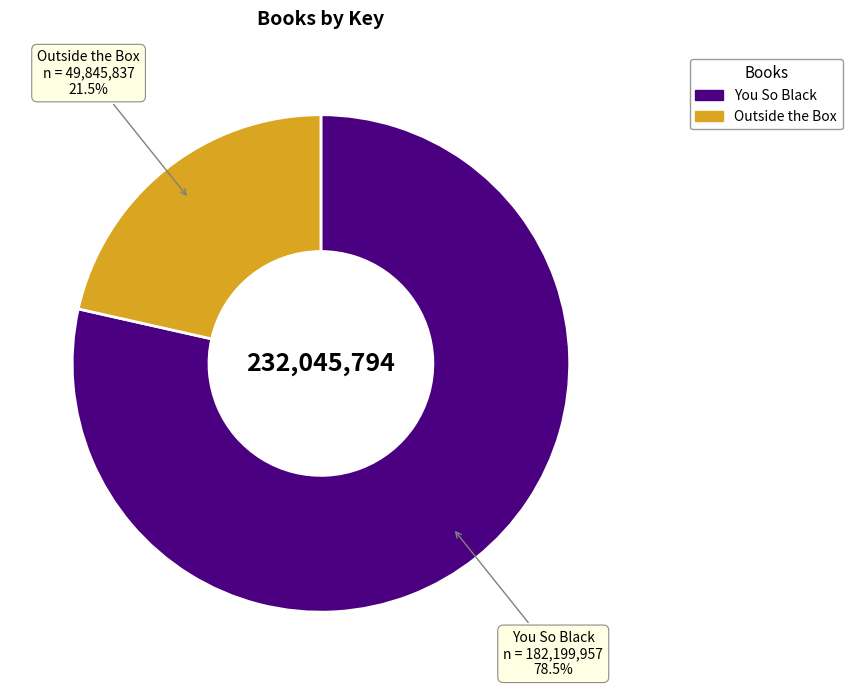

Does You So Black represent more than half of the total?

Yes